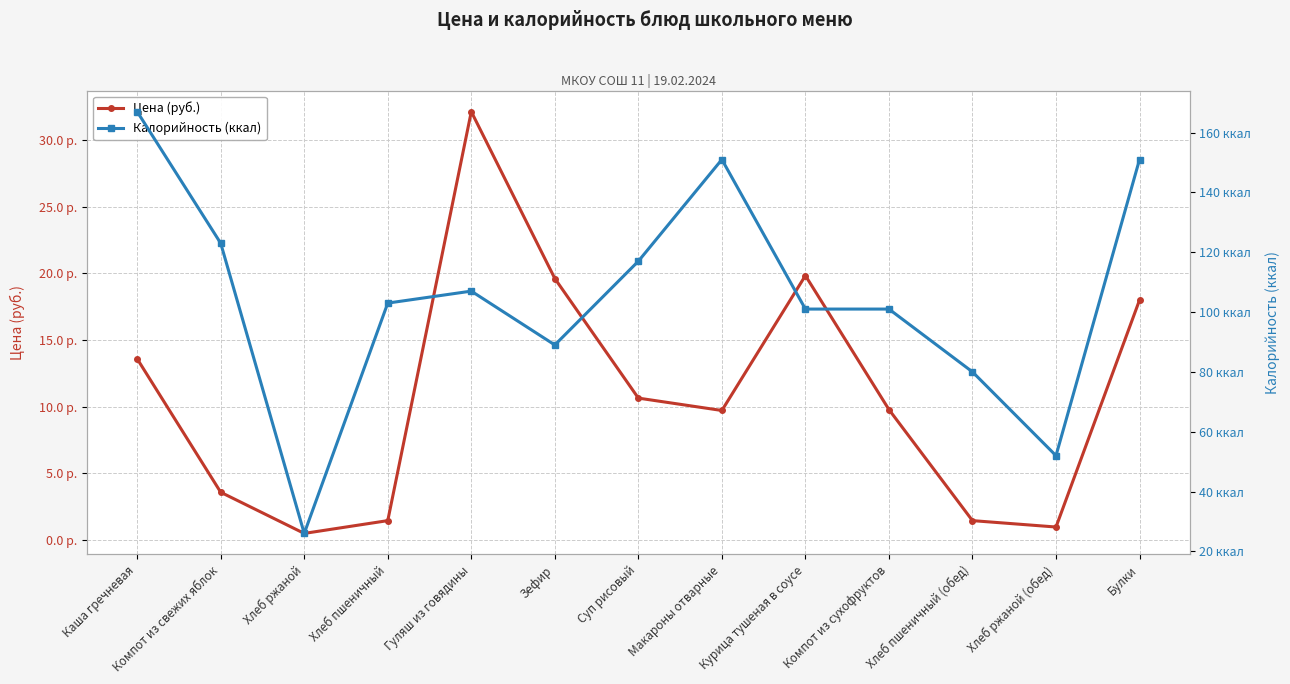

Is the value of Калорийность (ккал) at Хлеб ржаной (обед) greater than the value of Цена (руб.) at Курица тушеная в соусе?

Yes